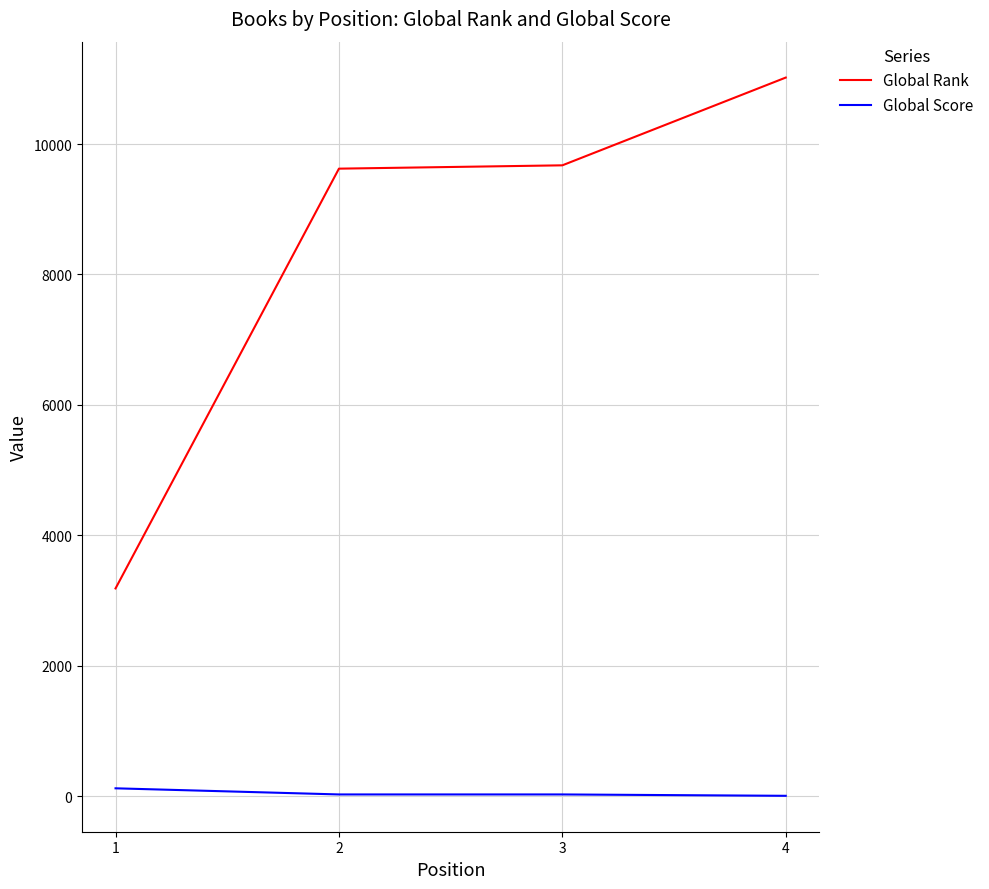

What is the average value of the Global Score series?

42